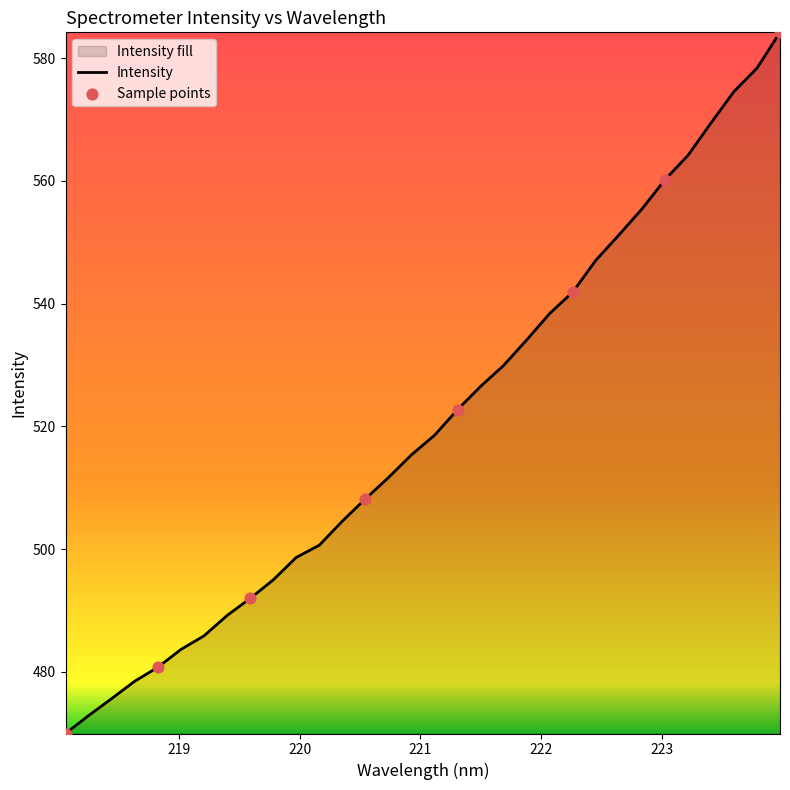

What is the smallest value displayed?

469.9